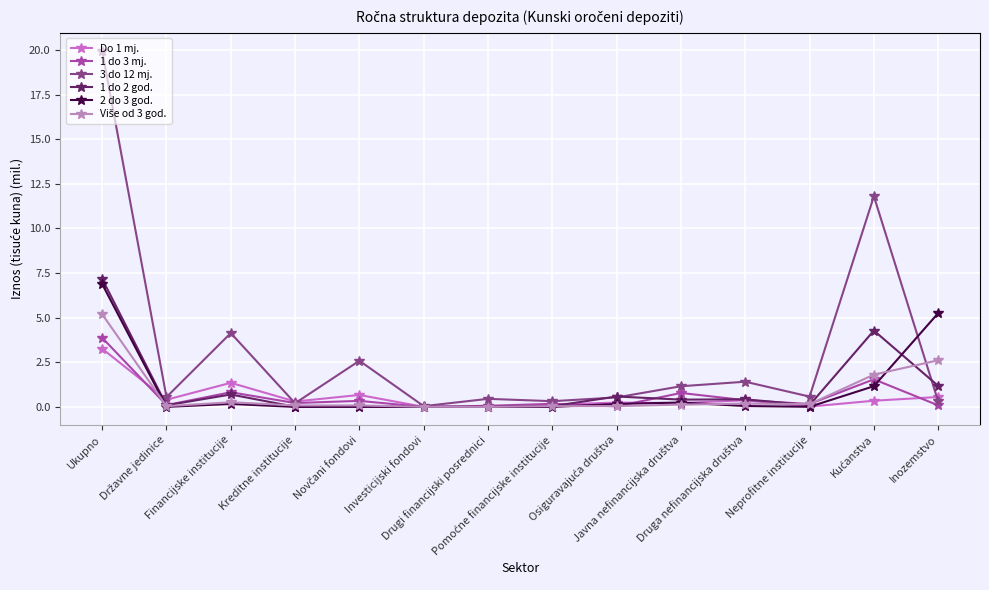

What is the approximate value of Do 1 mj. at Kreditne institucije?

0.3